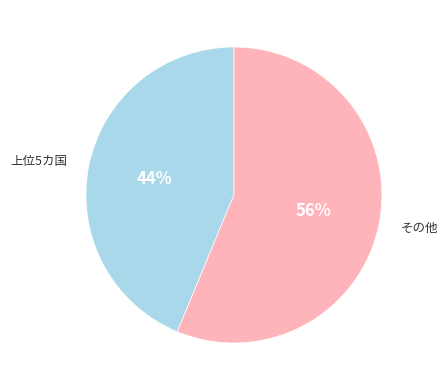

To the nearest percent, what is the average slice percentage?

50%